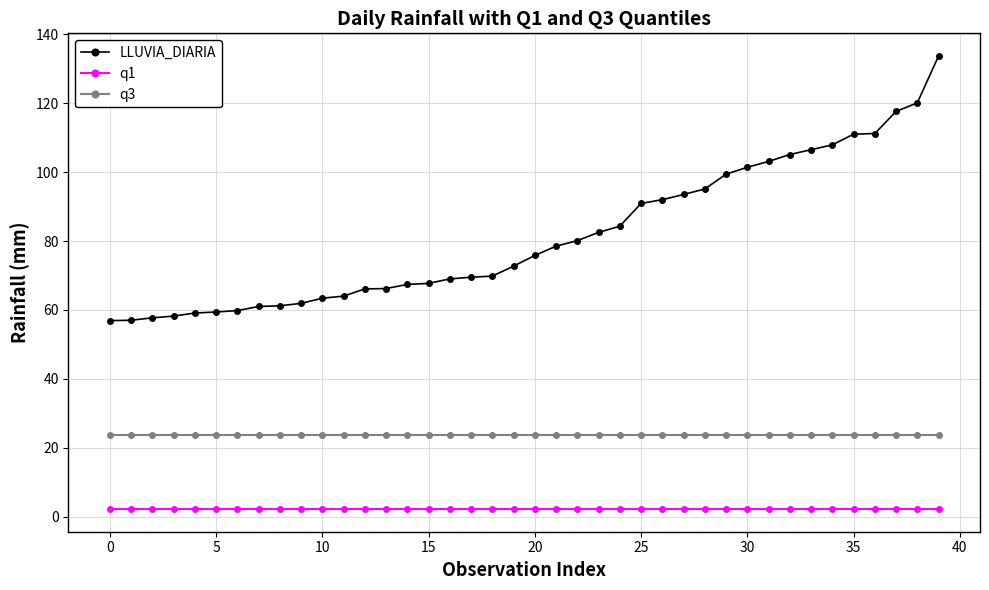

True or false: q1 and LLUVIA_DIARIA cross at least once.

False